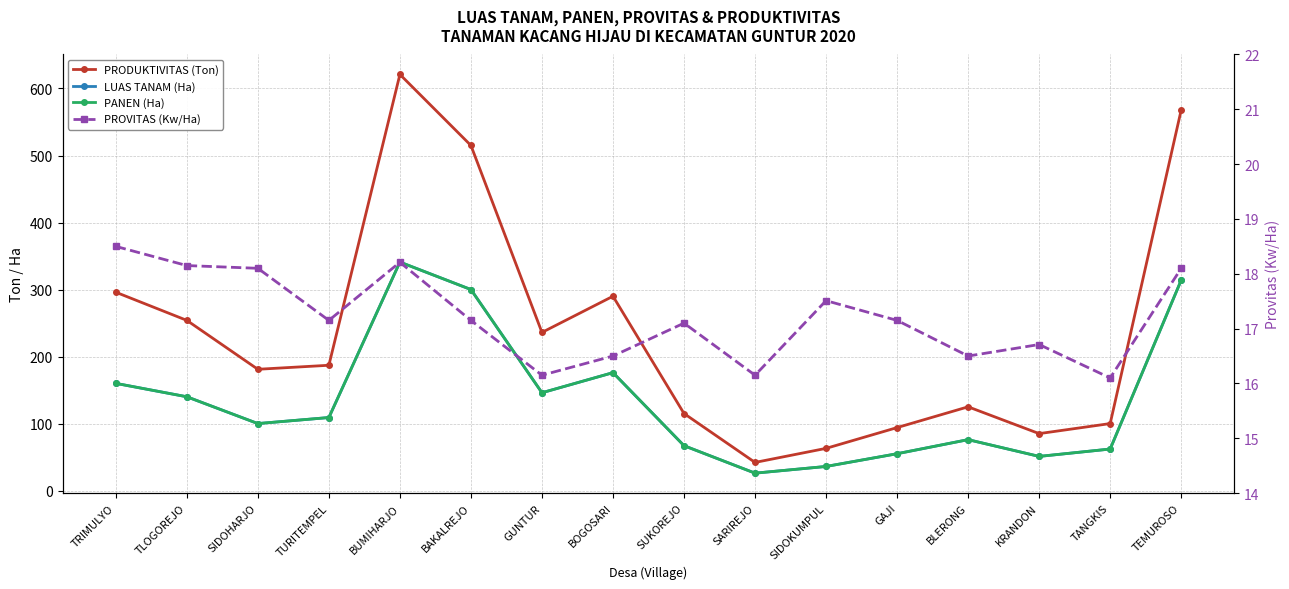

How many interior local valleys does the PANEN (Ha) series have?

4